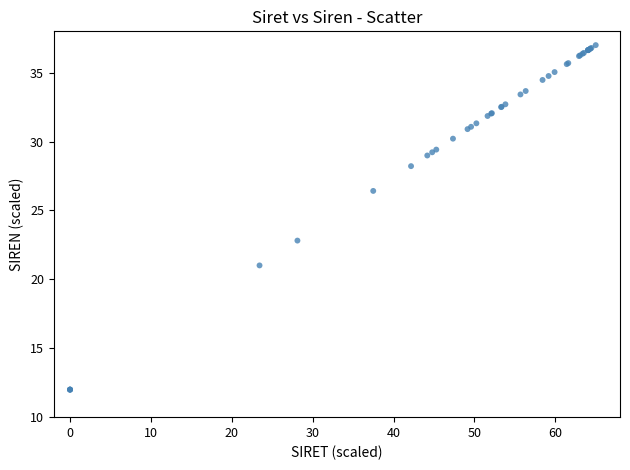

What Y value in the scatter plot is closest to 24?

22.8